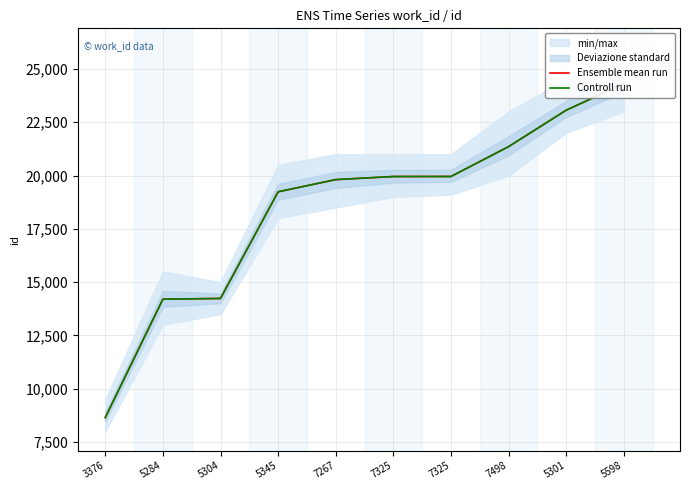

True or false: Controll run and Ensemble mean run cross at least once.

False